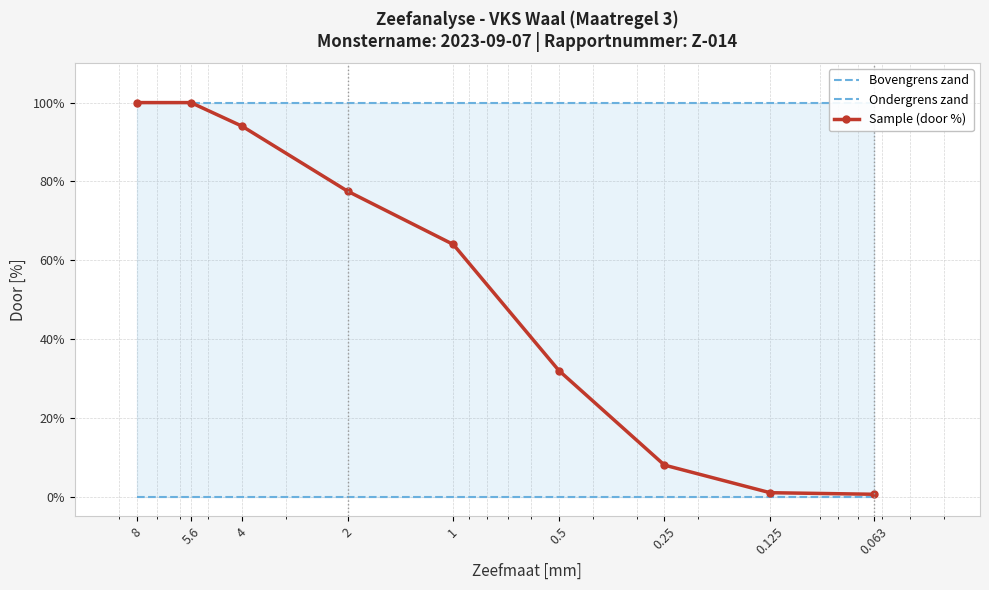

At which category does the chart reach its minimum across all series?

8